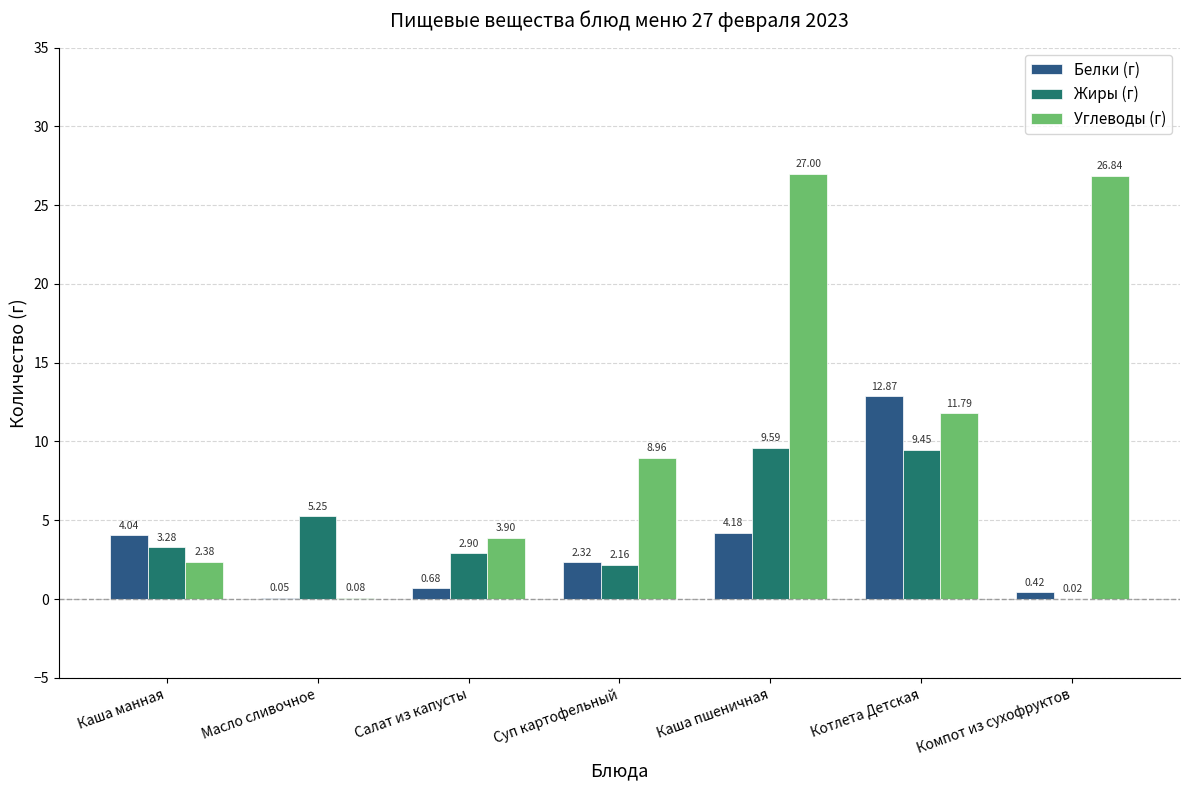

Which label corresponds to the largest value in the chart?

Каша пшеничная